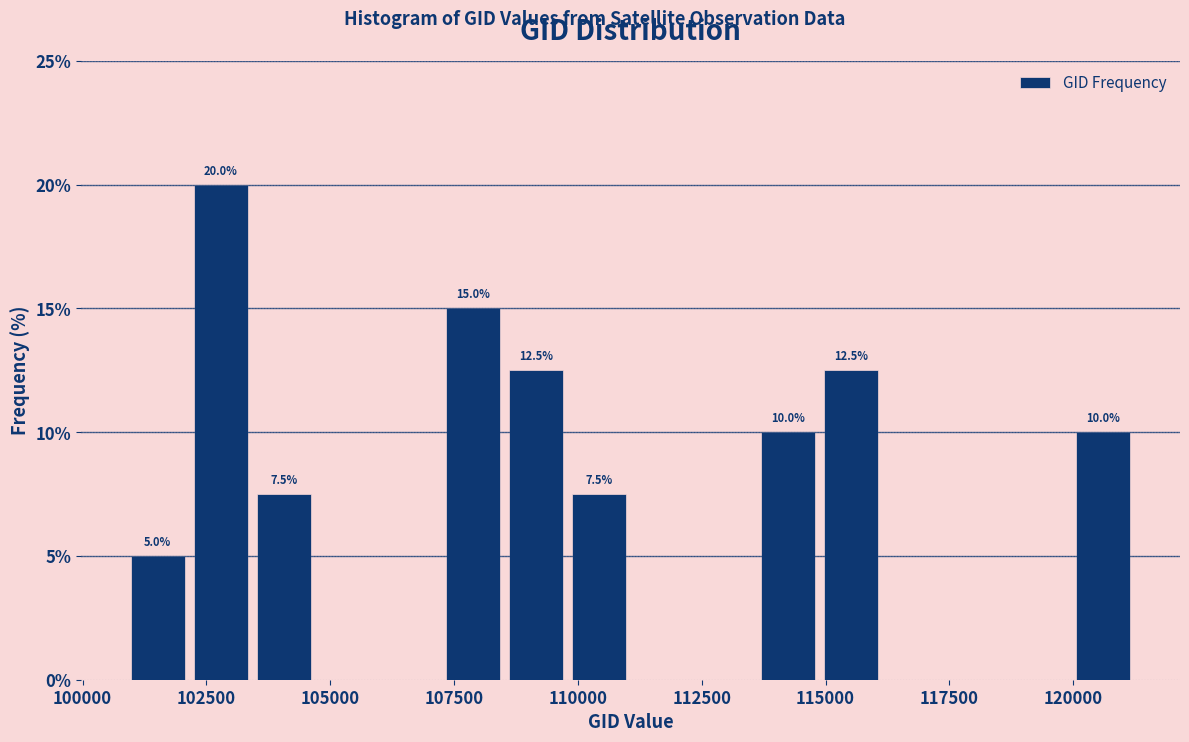

Around what value on the x-axis is the tallest bar? Give the approximate position of its centre, as read against the axis.

103000